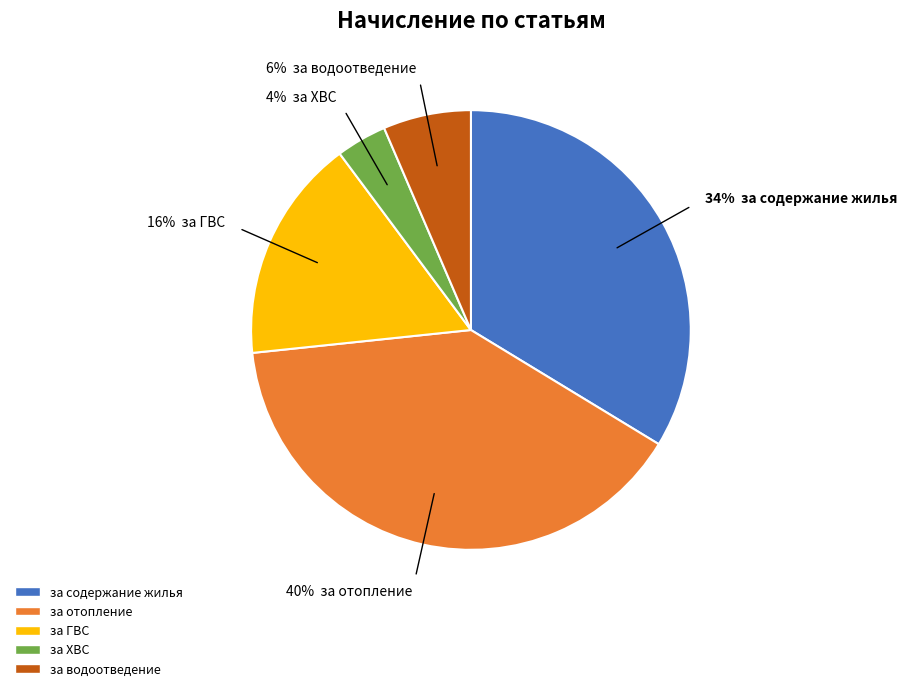

To the nearest percent, what is the average slice percentage?

20%